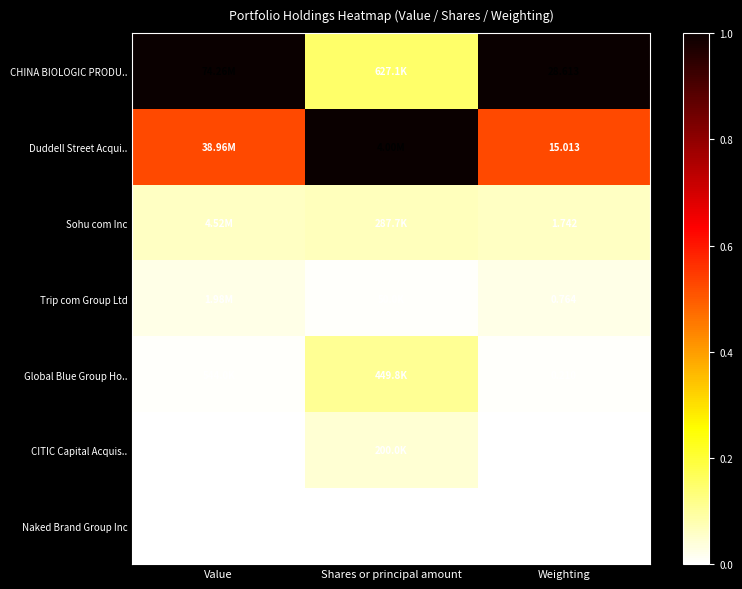

At which label is Trip com Group Ltd closest to 0?

Shares or principal amount